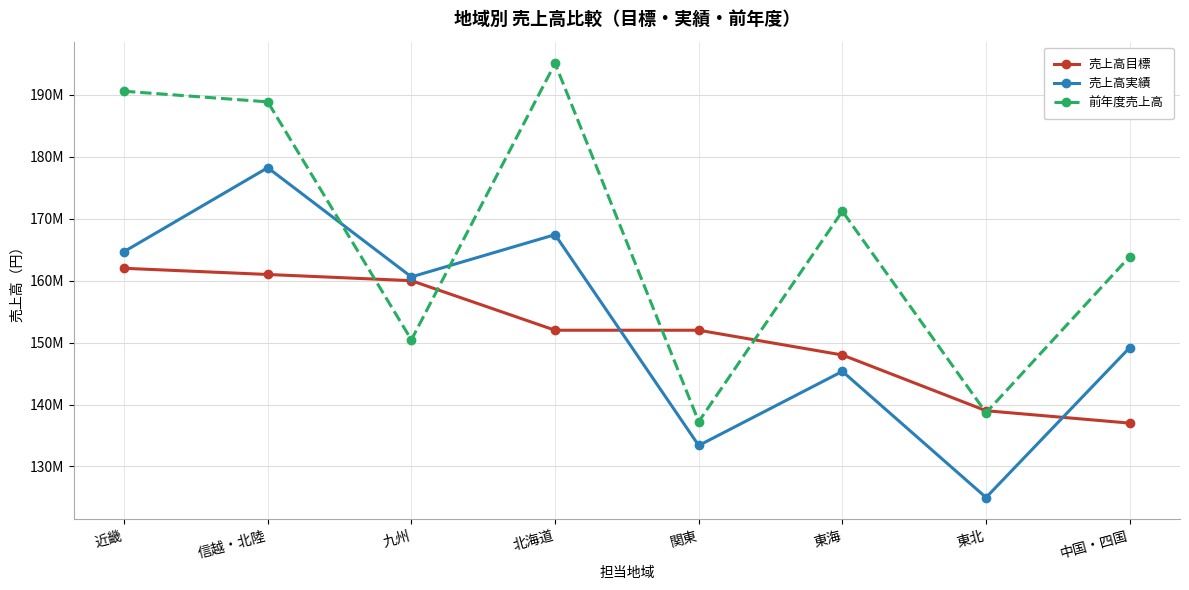

What is the maximum value for 売上高実績?

178243000